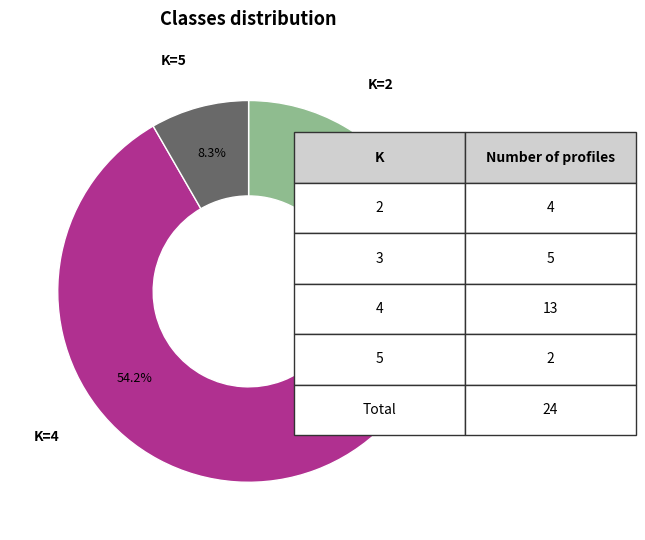

How many slices are in this pie chart?

4